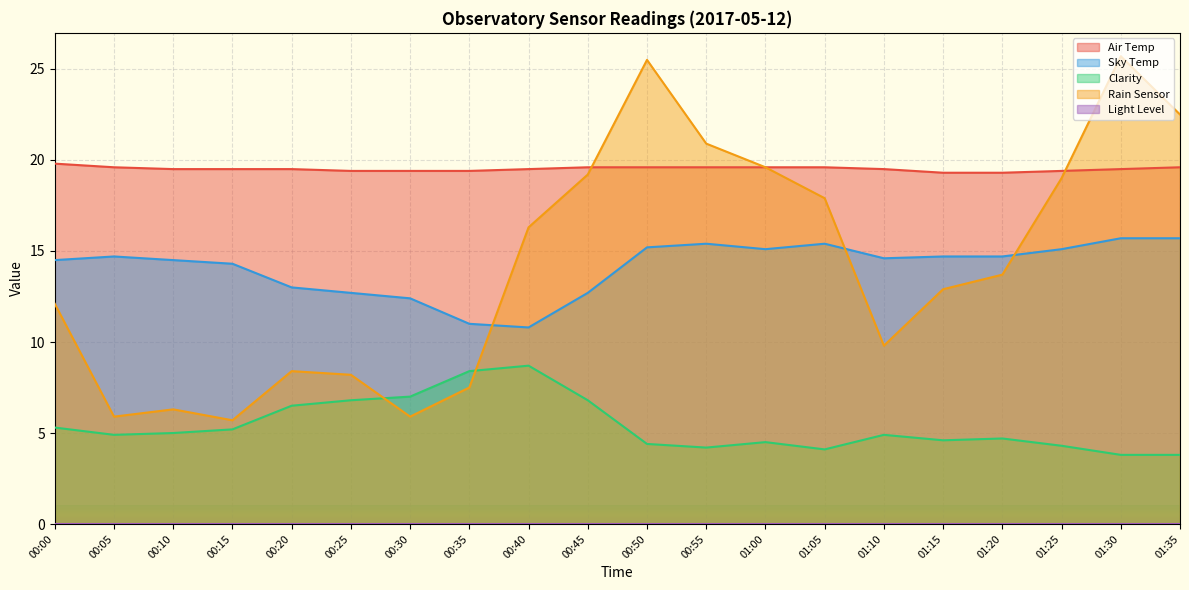

Is the value of Rain Sensor at 01:20 greater than the value of Clarity at 01:20?

Yes